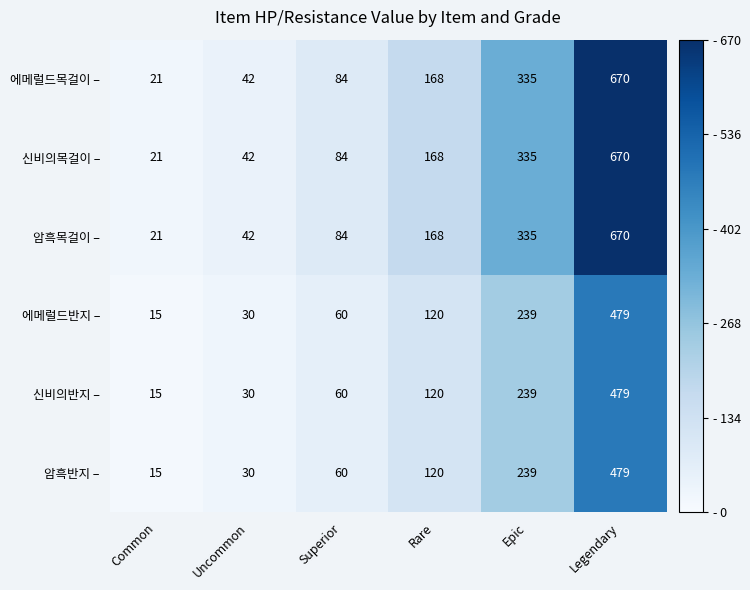

Is it true that 암흑목걸이 – equals 670 at Legendary?

True